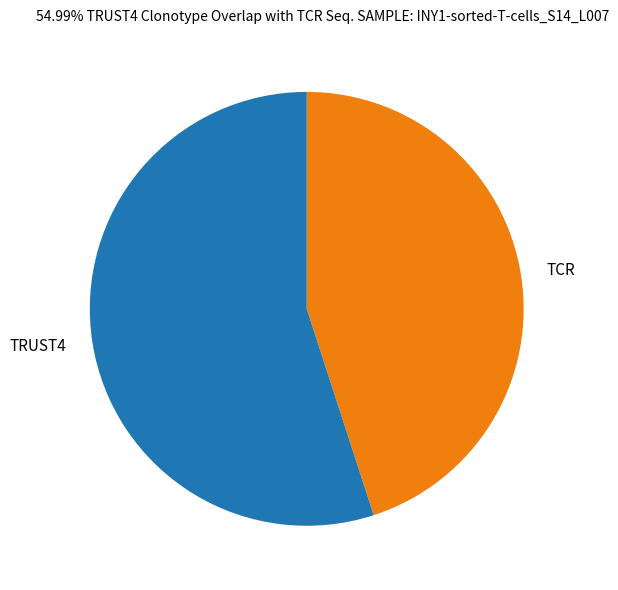

Is TCR the majority of the pie?

No